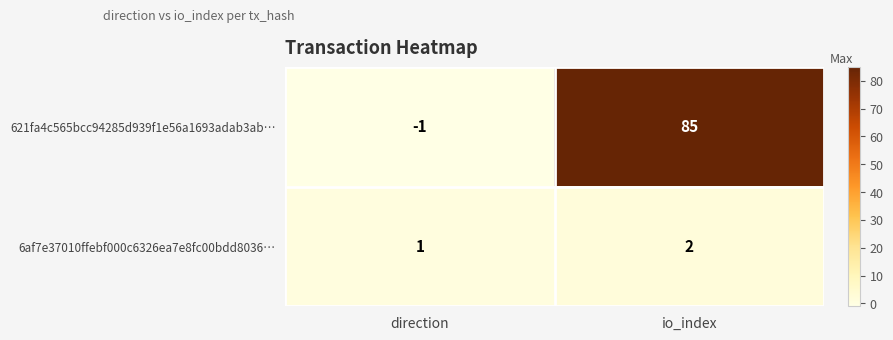

Which series has the largest total across all categories?

621fa4c565bcc94285d939f1e56a1693adab3ab…